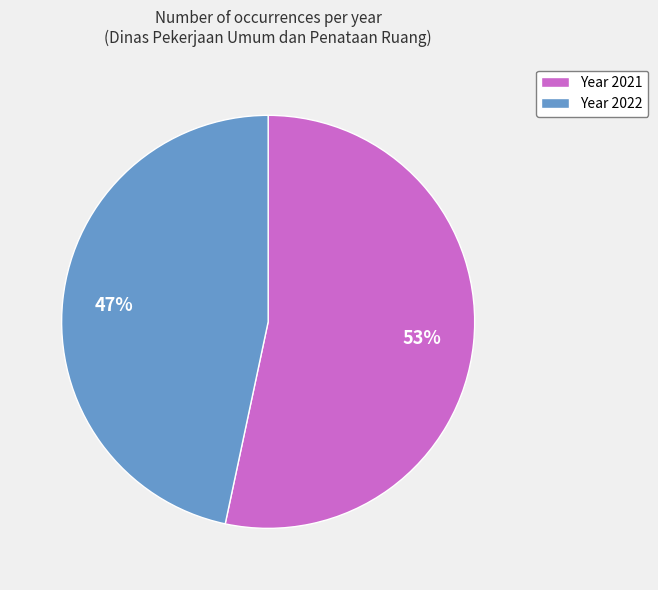

True or false: Year 2022 accounts for 58% of the total.

False